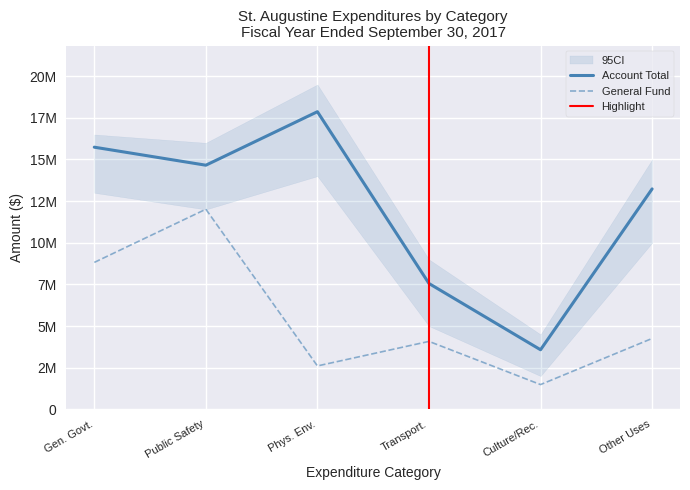

What is the label of the 1st point from the right?

Other Uses